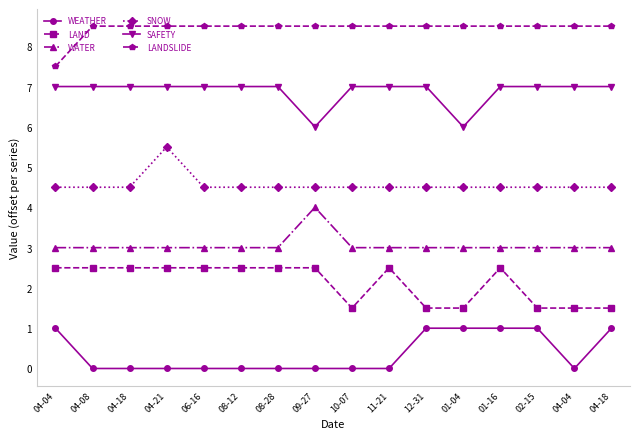

How many data points in LANDSLIDE are less than 8?

1